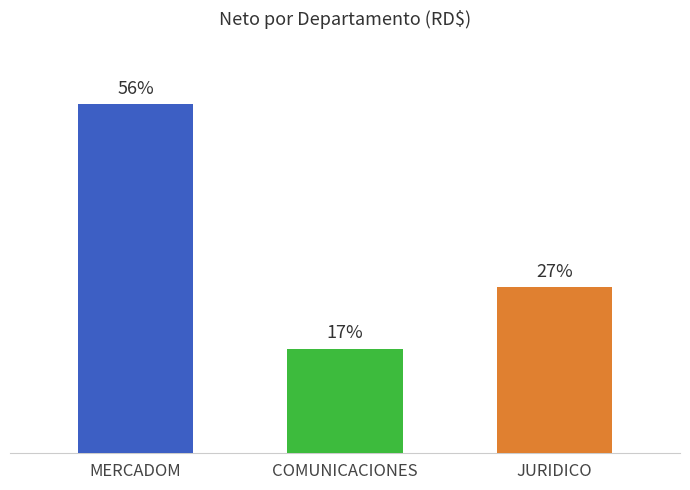

Are the bars horizontal?

No